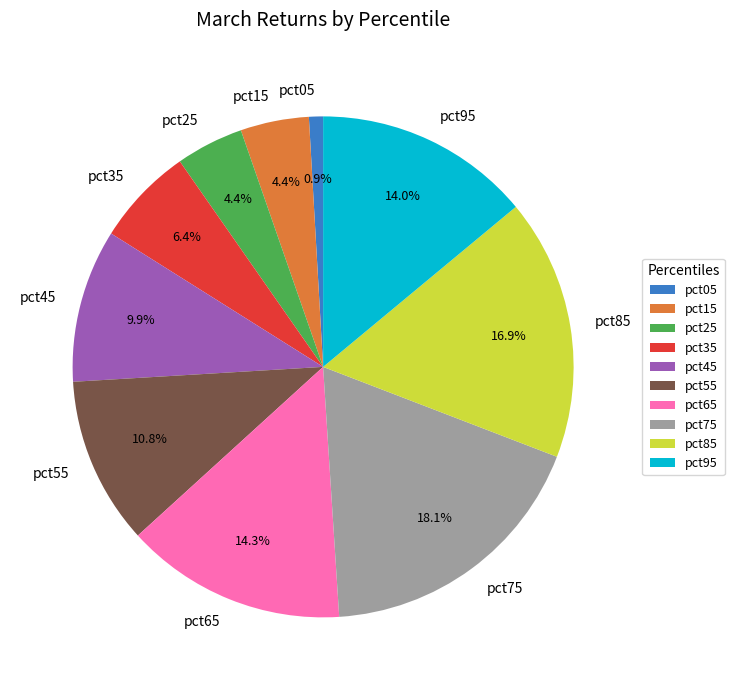

What percentage is the pct55 slice, to the nearest percent?

11%